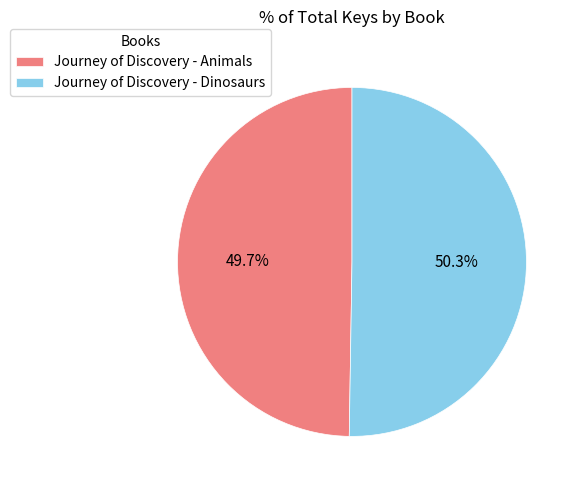

What is the largest slice in the pie chart?

Journey of Discovery - Dinosaurs